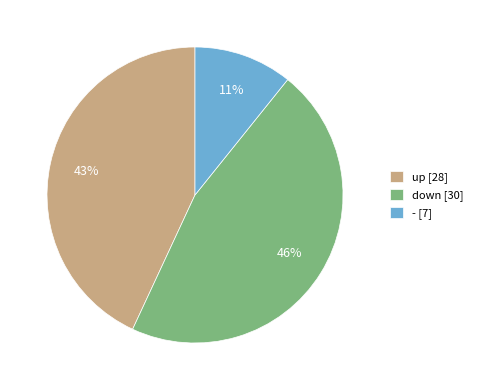

Rank the categories by value from lowest to highest.

-, up, down